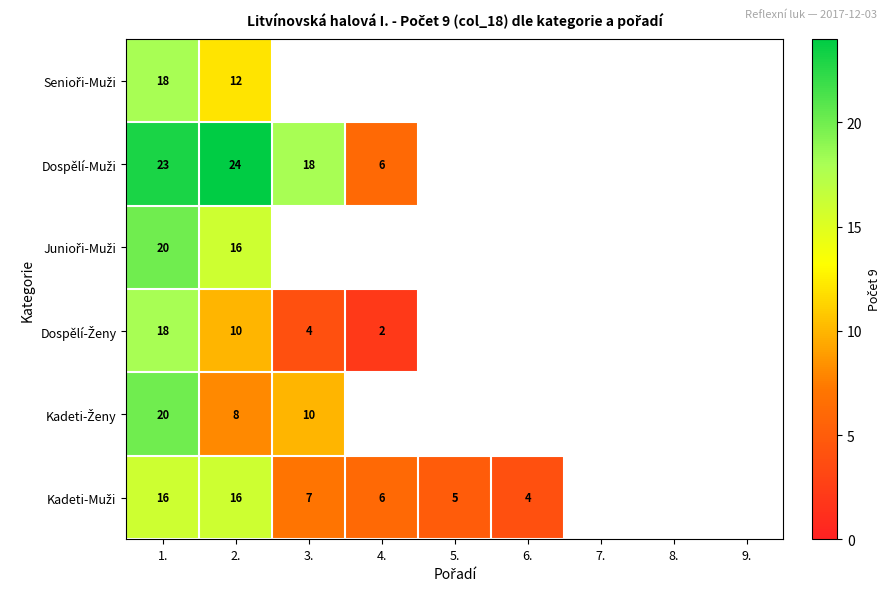

What is the spread (max minus min) of values at 1.?

7